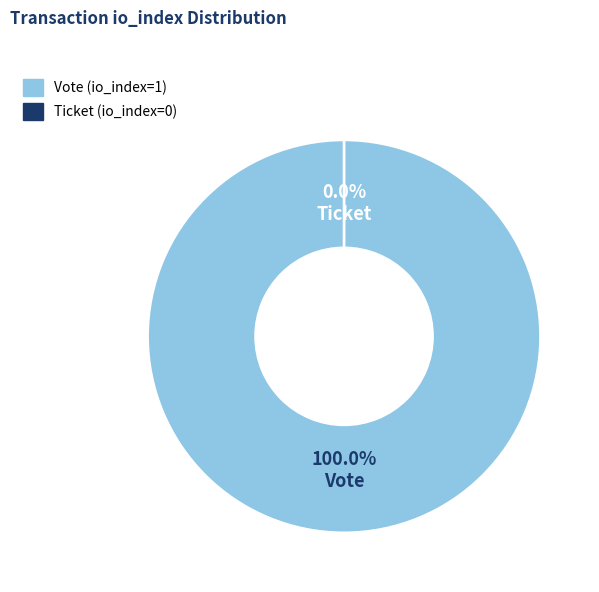

To the nearest percent, what is the difference between the largest and smallest slice percentages?

100%